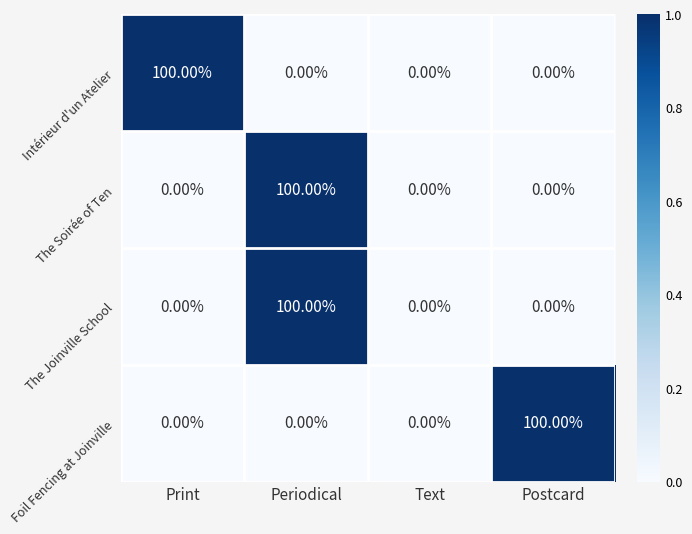

What is the total value across all series at Periodical?

200